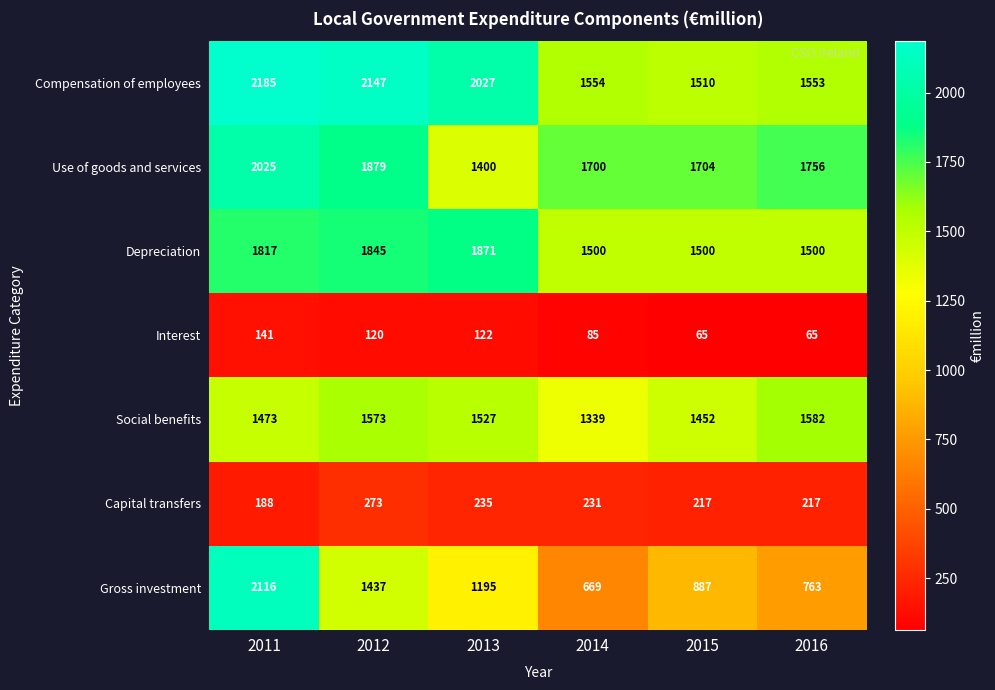

List the series in order of their peak value, lowest first.

Interest, Capital transfers, Social benefits, Depreciation, Use of goods and services, Gross investment, Compensation of employees